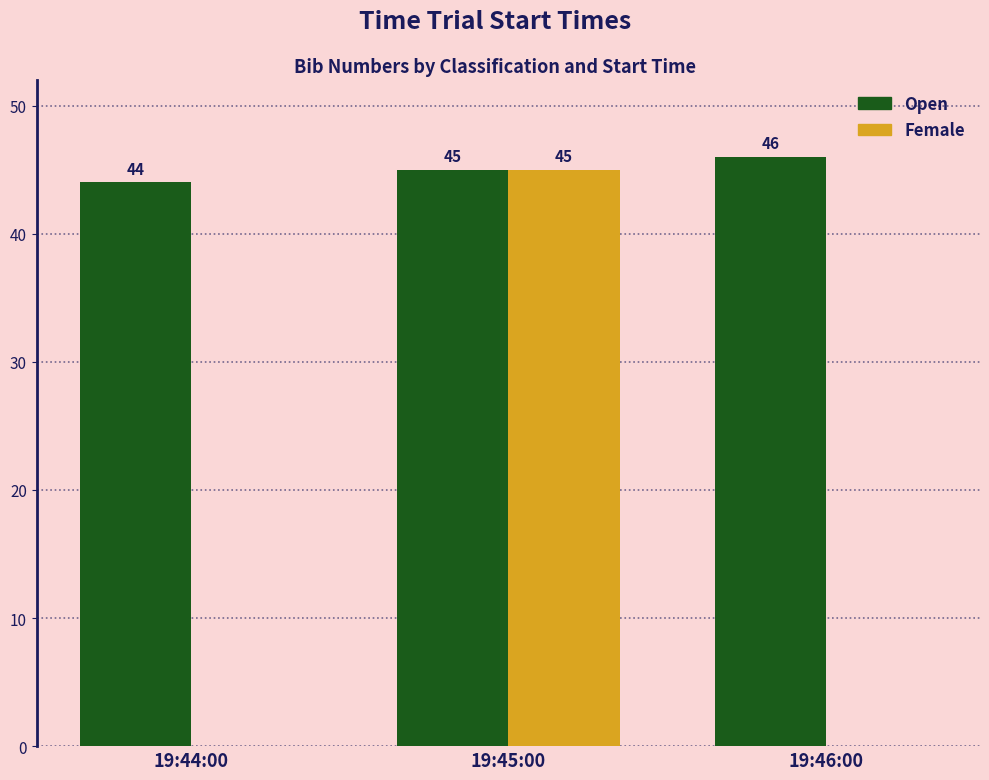

What is the sum of the Female values at 19:44:00 and 19:45:00?

45